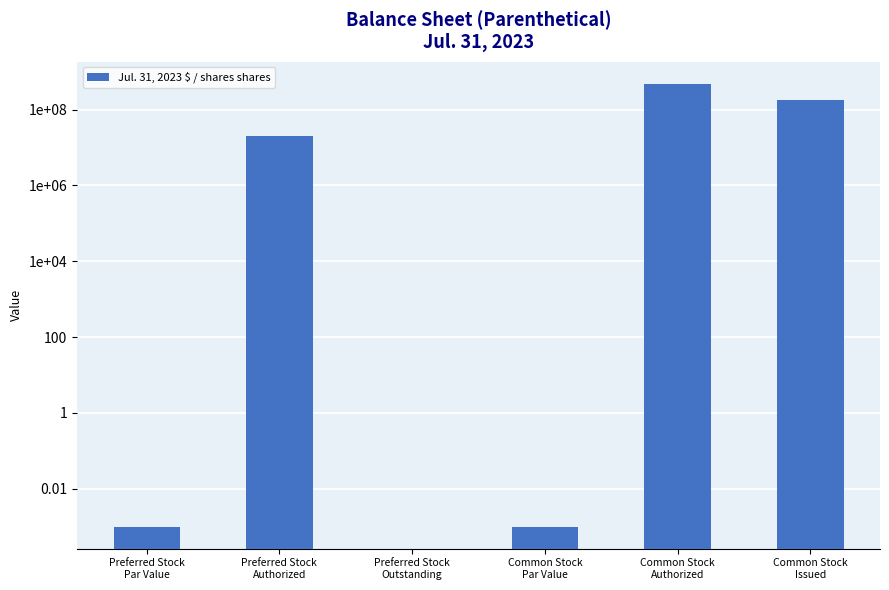

Reading left to right, list all the values displayed in this chart.

0.0	20000000.0	0.0	0.0	480000000.0	176285321.0